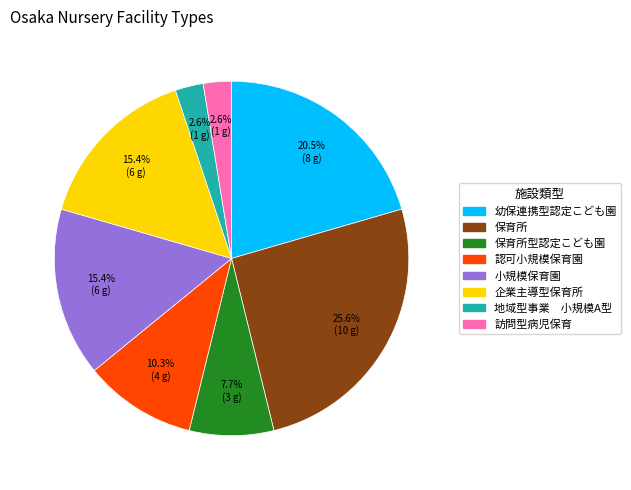

To the nearest percent, what percentage of the pie is 企業主導型保育所?

15%